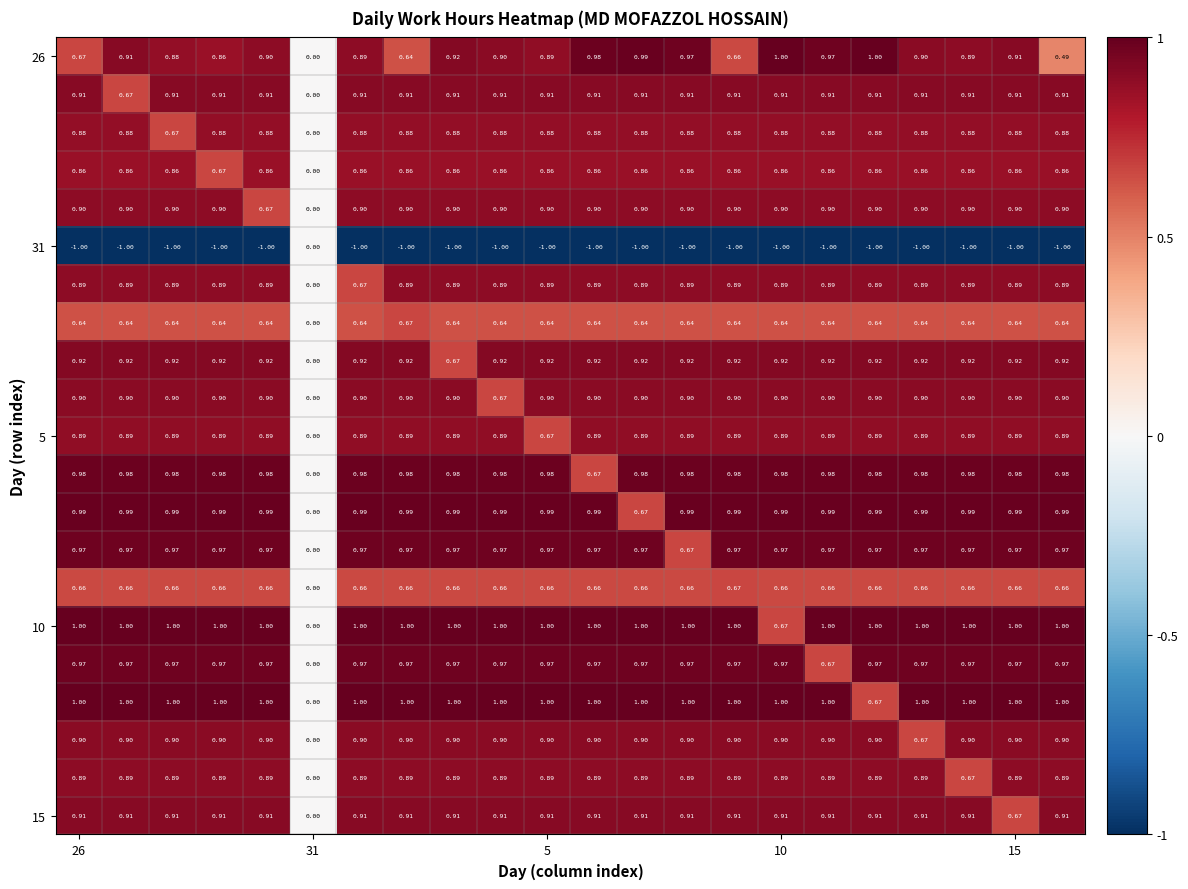

How many series are shown in this chart?

21